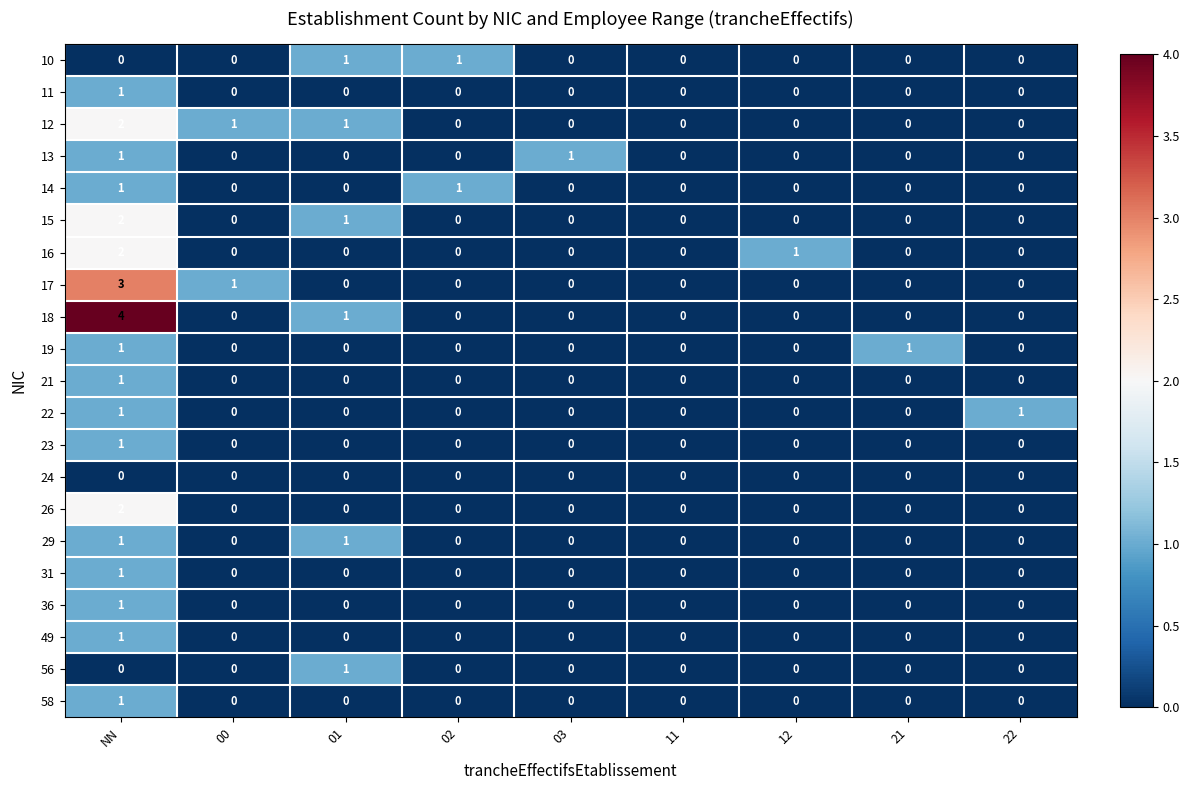

How many 14 values are between 0 and 1?

9